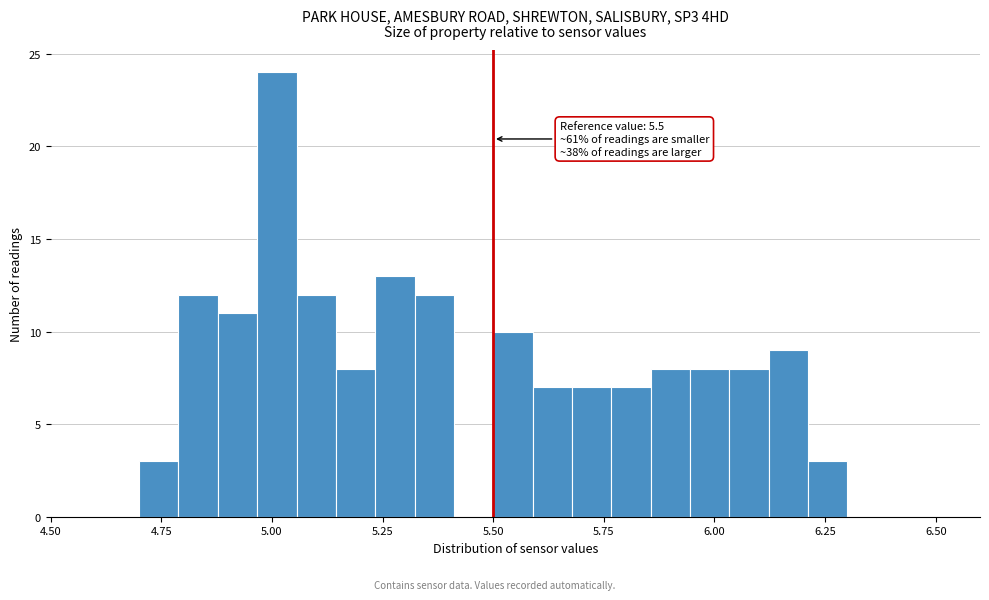

Read against the x-axis, roughly where is the centre of the tallest bar?

5.00